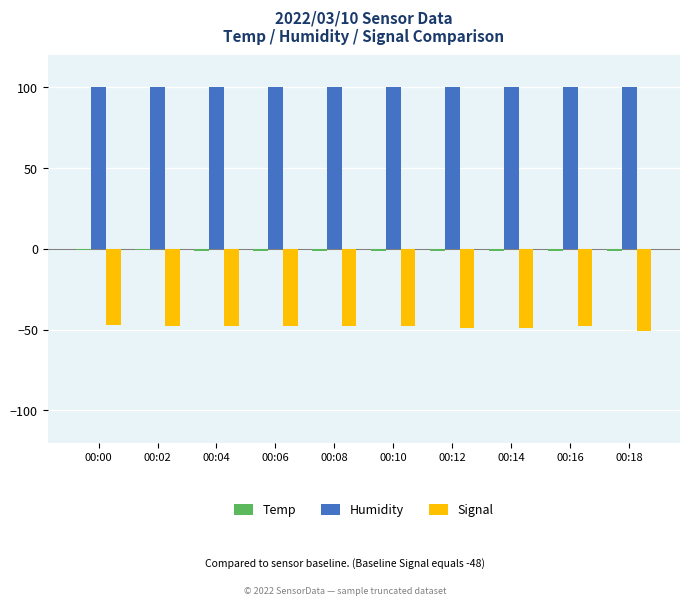

True or false: Humidity has a value of 177.0 at 00:10.

False